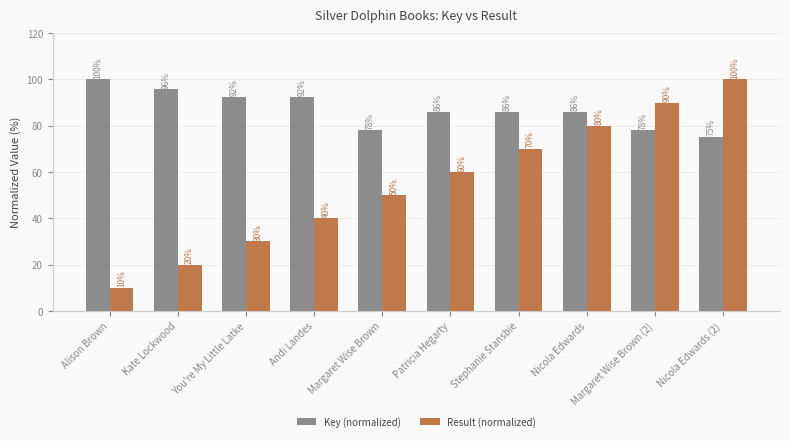

Read the Result (normalized) value at Margaret Wise Brown.

50.0